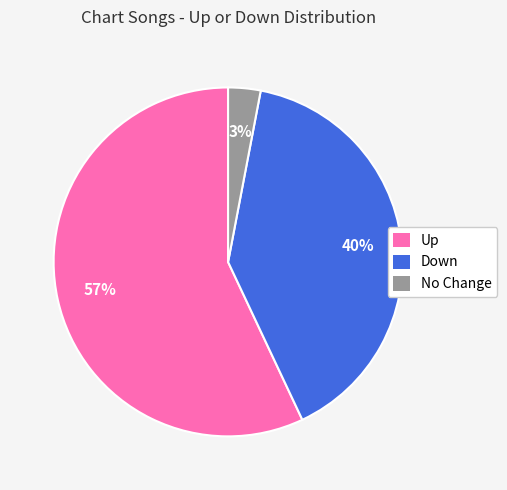

Is it true that Up is 64% of the pie?

False